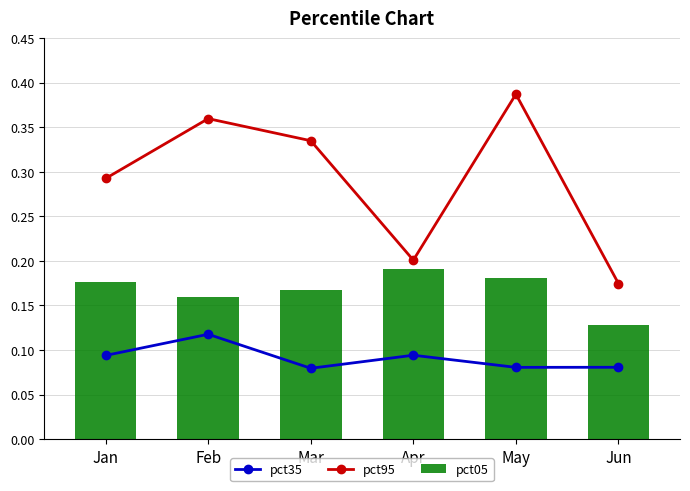

Is it true that pct05 equals 0.2 at Jan?

True